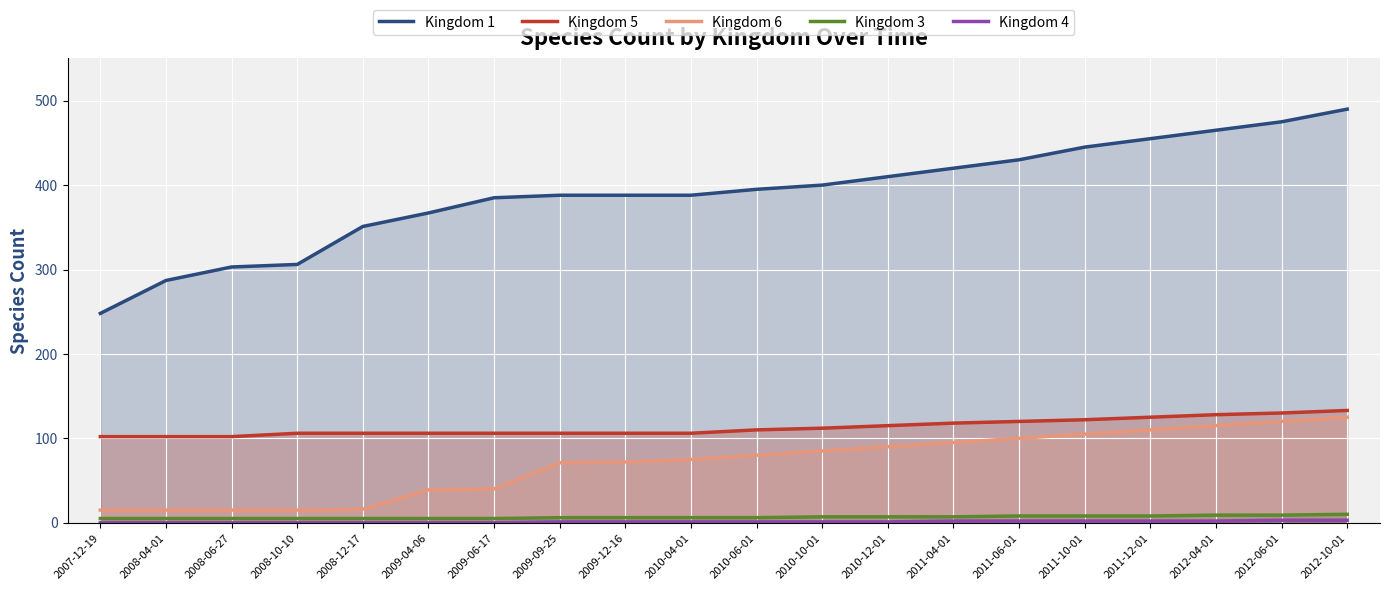

What is the label of the 2nd point from the left?

2008-04-01